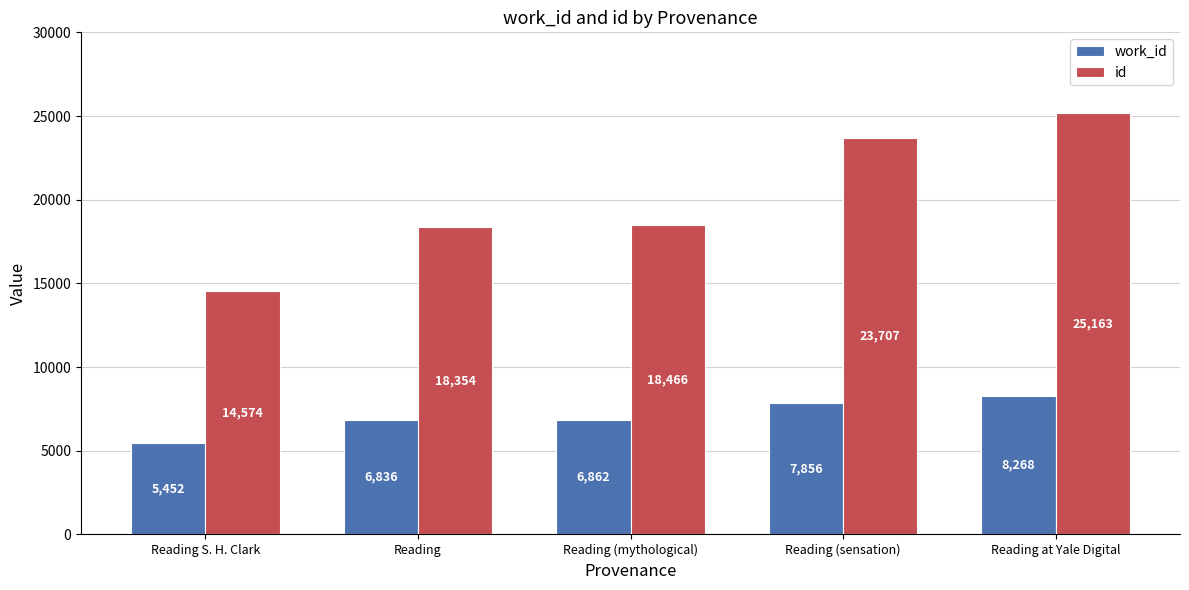

What is the total value across all series at Reading?

25190